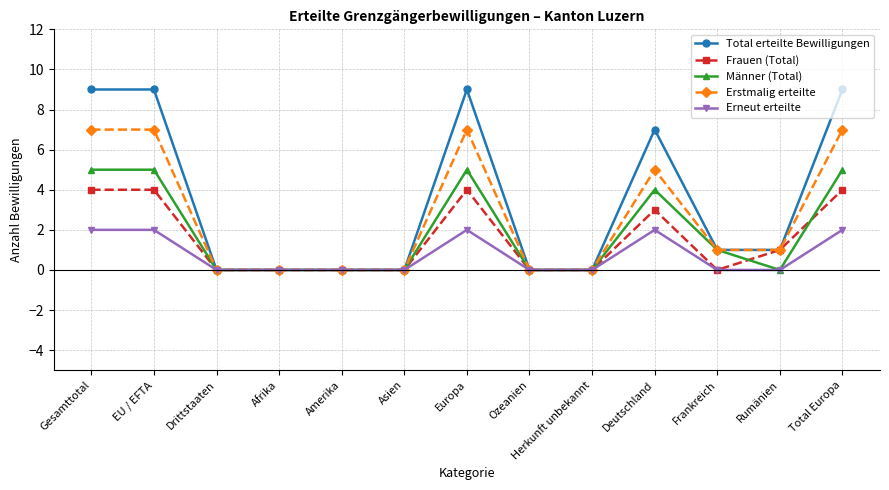

Read the Frauen (Total) value at Rumänien.

1